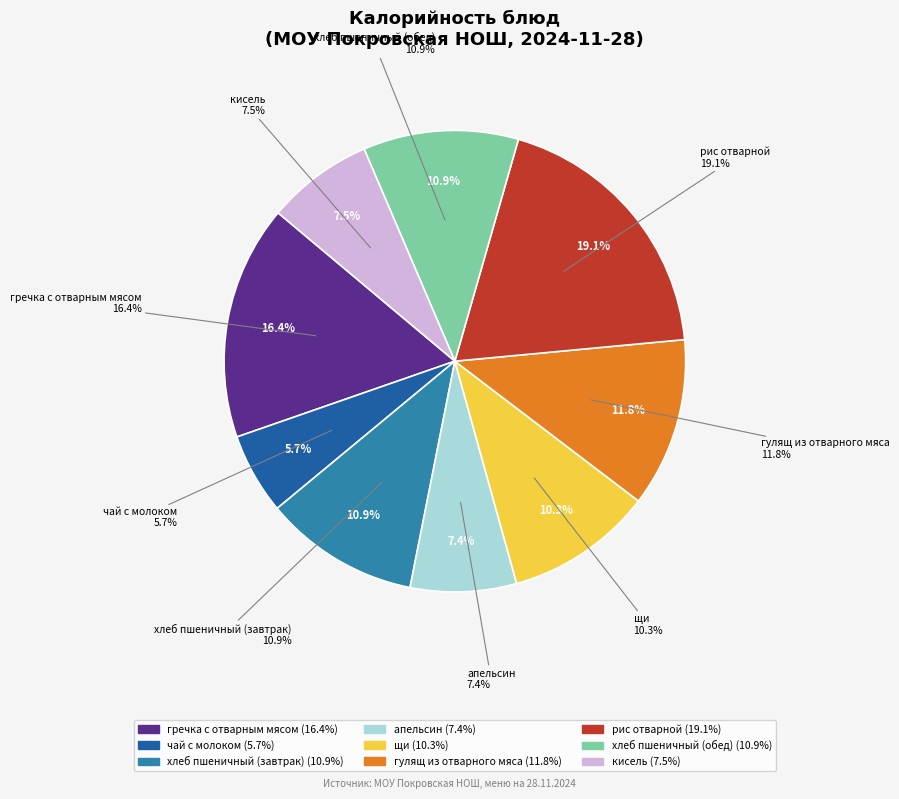

To the nearest percent, what is the combined percentage of кисель and гулящ из отварного мяса?

19%